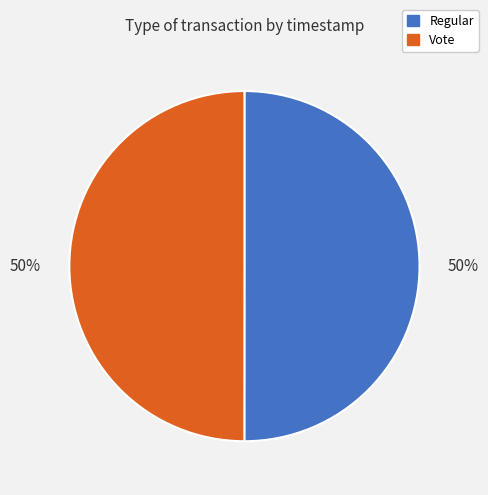

To the nearest percent, what is the average slice percentage?

50%